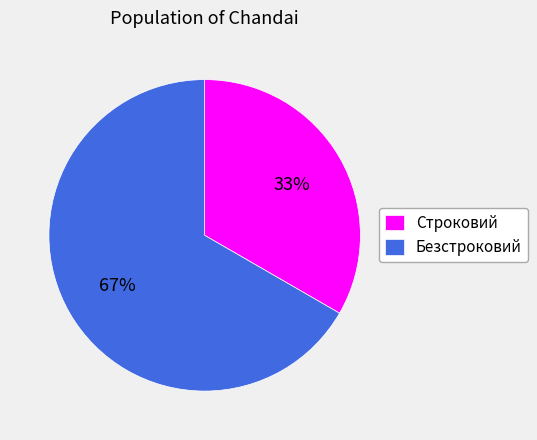

Is it true that Безстроковий is 67% of the pie?

True